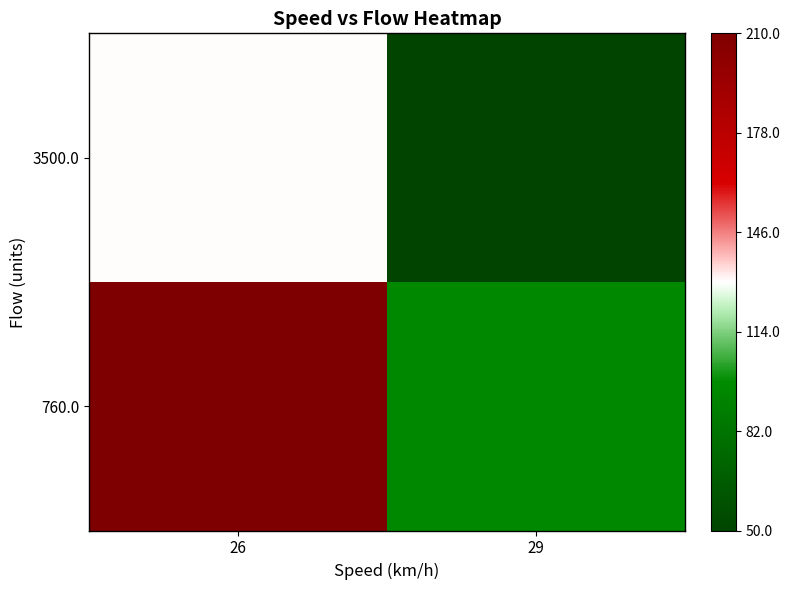

At 26, list the series in order from smallest to largest.

3500.0, 760.0